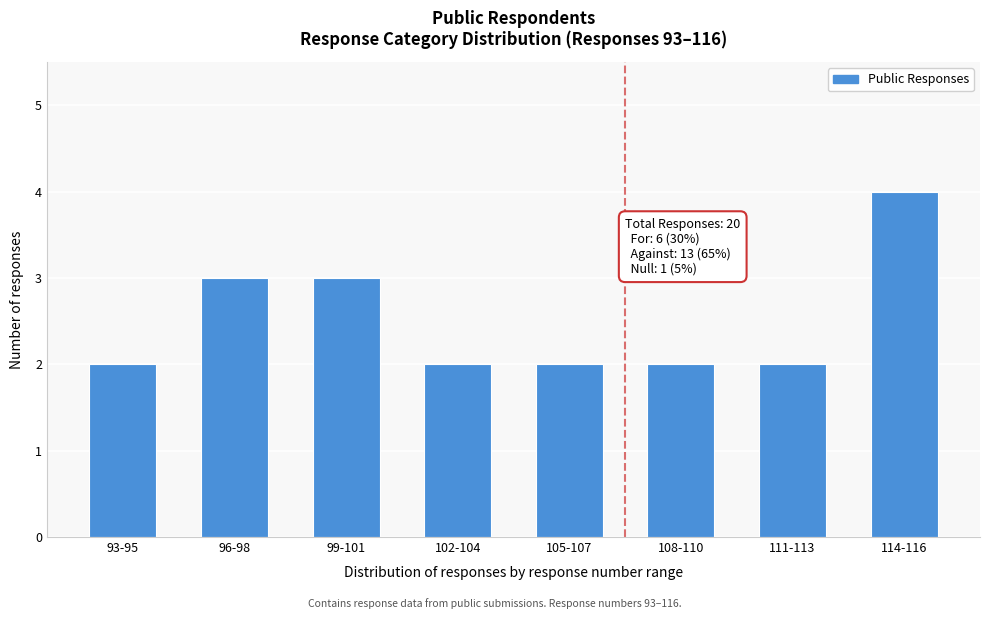

Reading left to right, extract all data points from this chart.

93-95=2	96-98=3	99-101=3	102-104=2	105-107=2	108-110=2	111-113=2	114-116=4